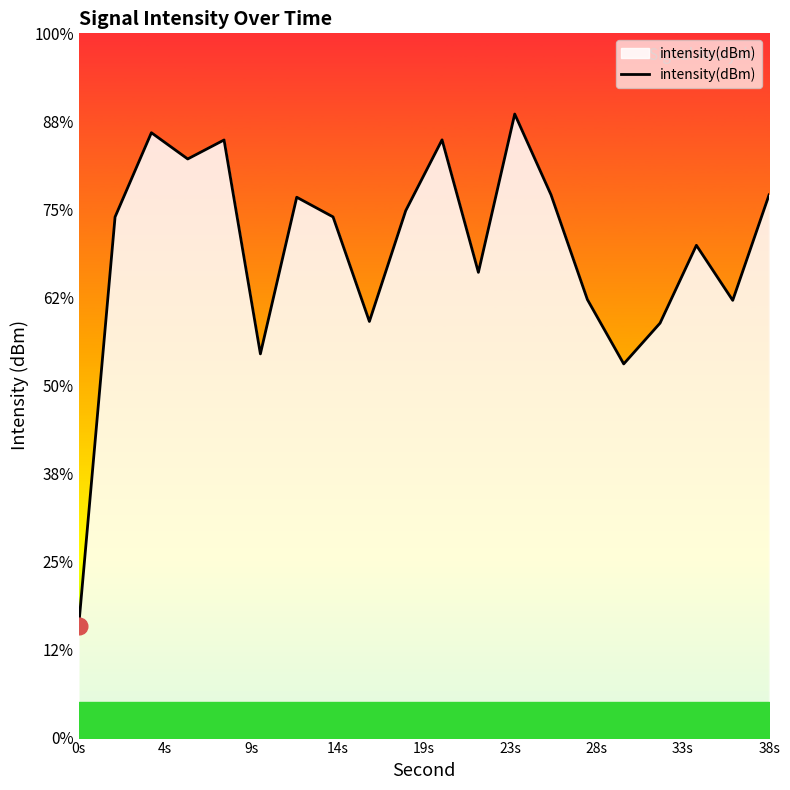

What is the value of the 11th point from the left?

-126.0